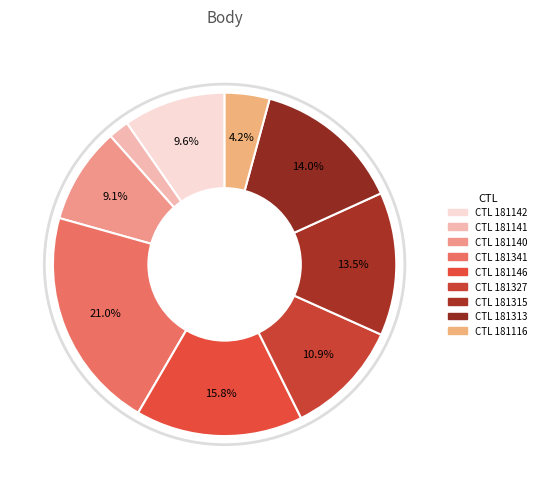

To the nearest percent, what is the average slice percentage?

11%